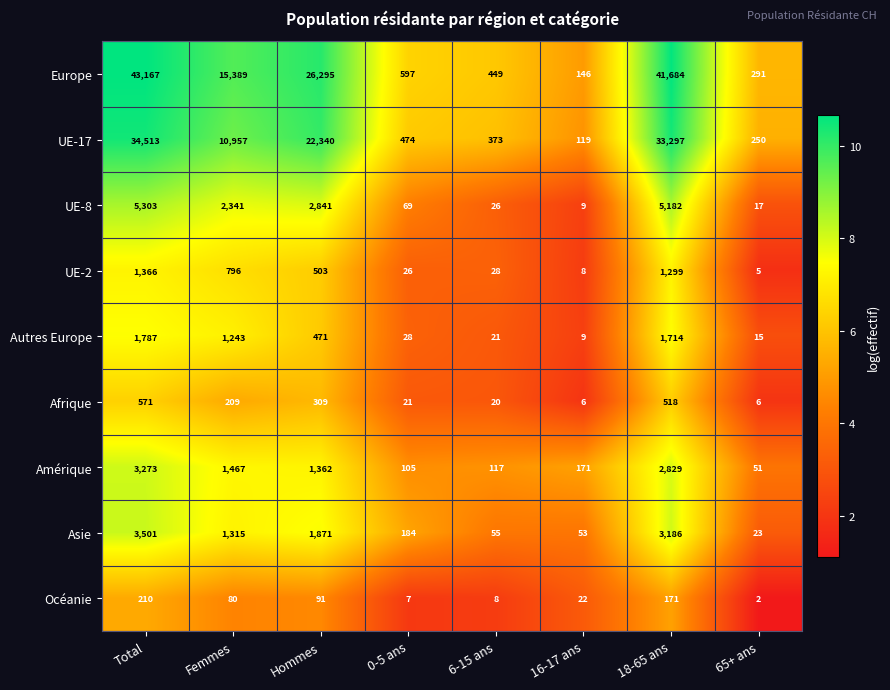

The Europe series shows 761 at 6-15 ans. True or false?

False